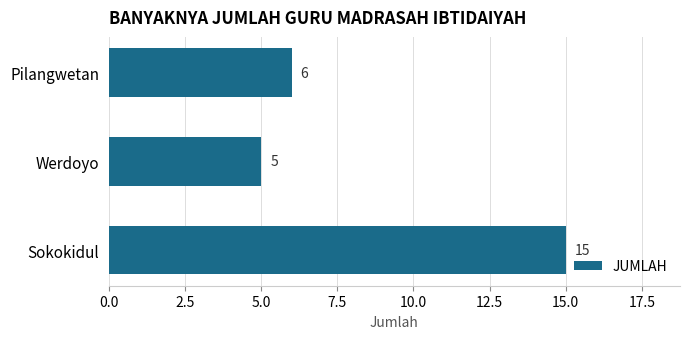

How many bars are there in total?

3